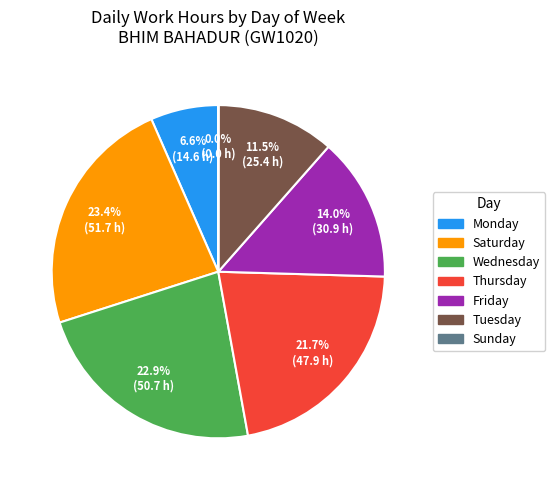

Is there any slice that represents more than half of the pie?

No